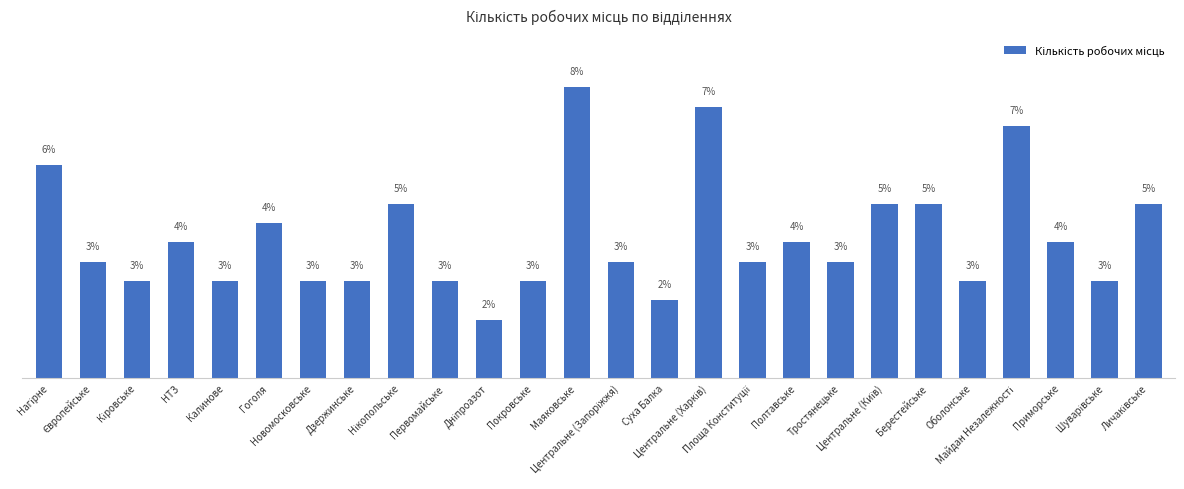

Does the chart contain any negative values?

No